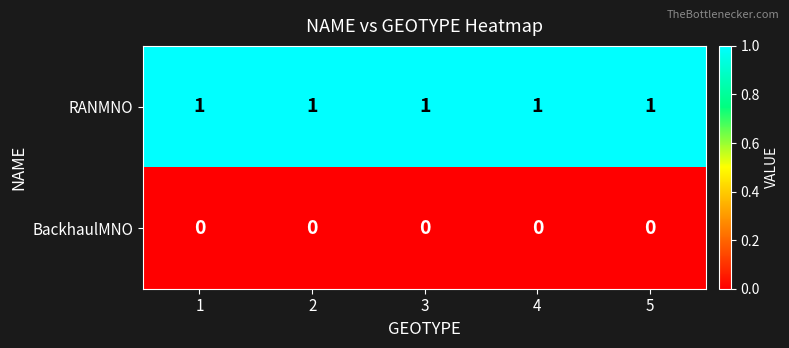

Rank the series by their average value, from highest to lowest.

RANMNO, BackhaulMNO